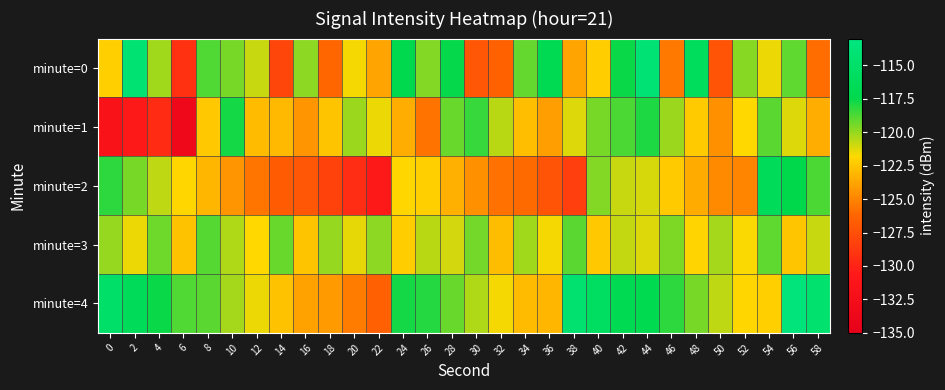

Which series changed the most between 14 and 50?

minute=2